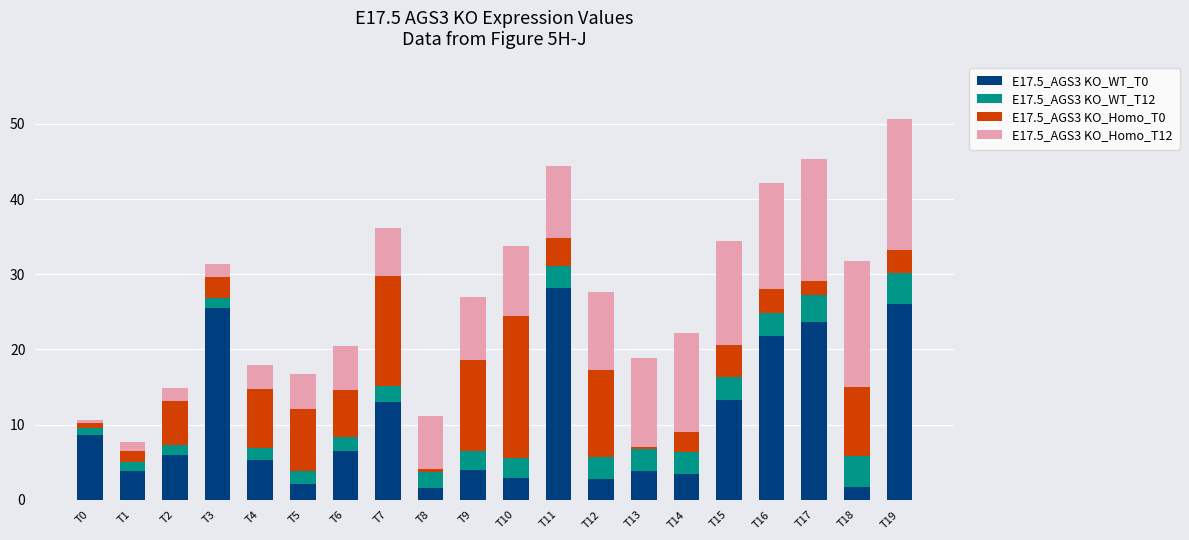

How many categories are shown in the chart?

20